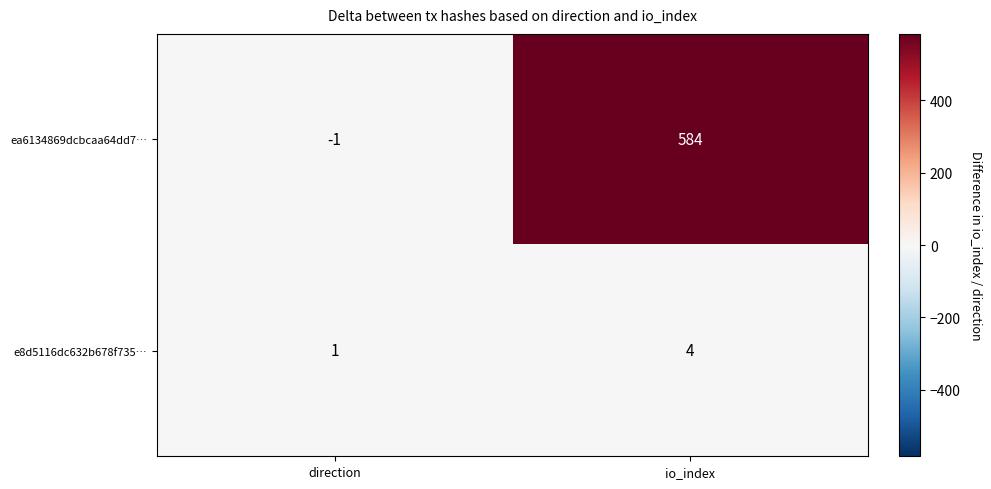

Rank the series by their average value, from lowest to highest.

e8d5116dc632b678f735…, ea6134869dcbcaa64dd7…